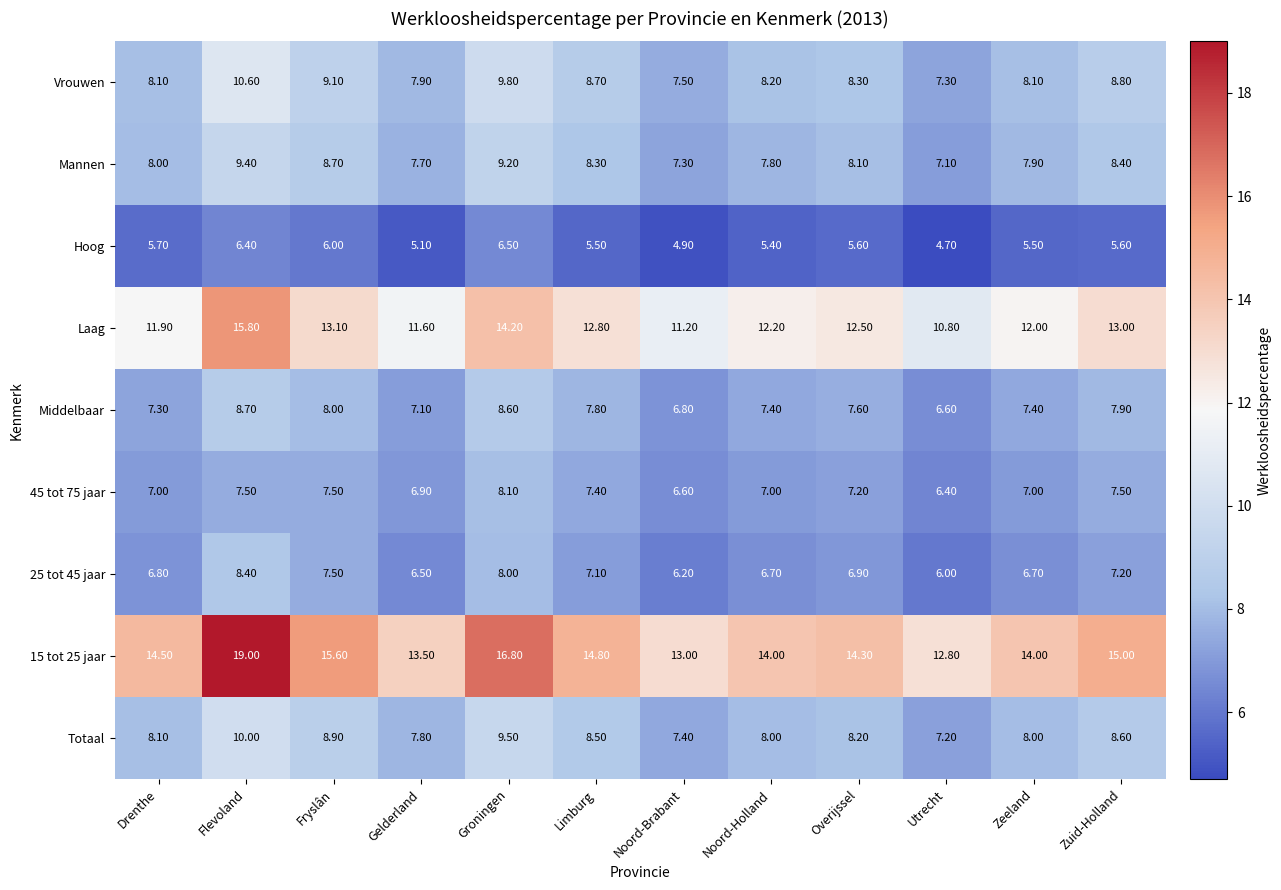

At which label does Hoog reach its minimum?

Utrecht